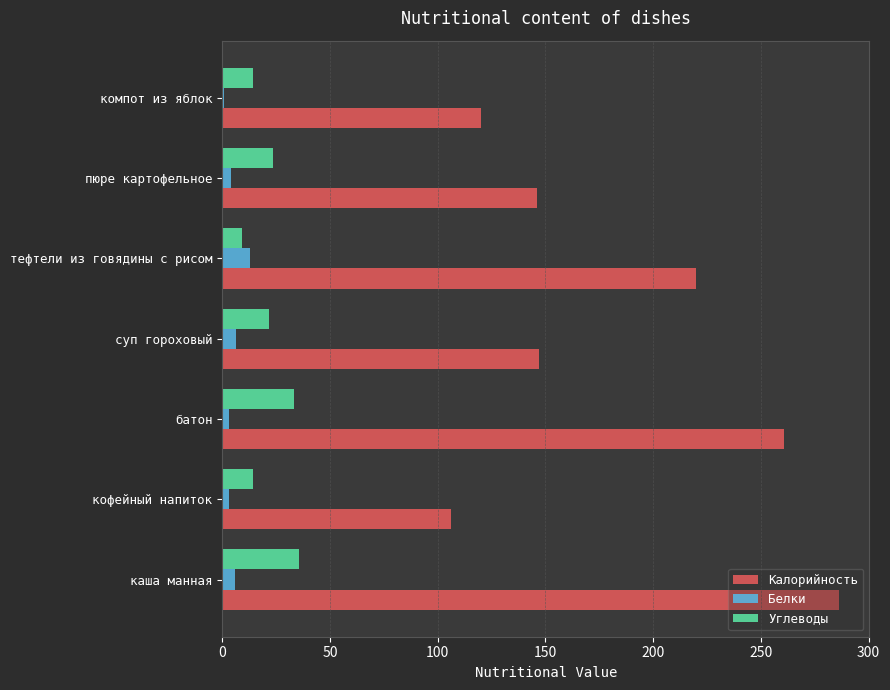

Which category has the highest value across all series?

каша манная